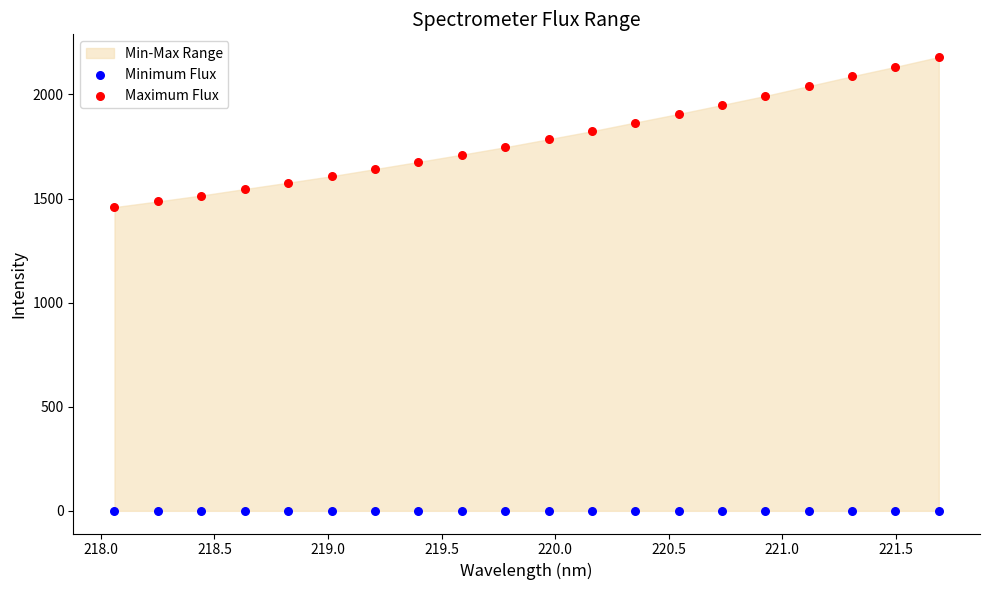

Which series reaches the minimum Y coordinate?

Minimum Flux